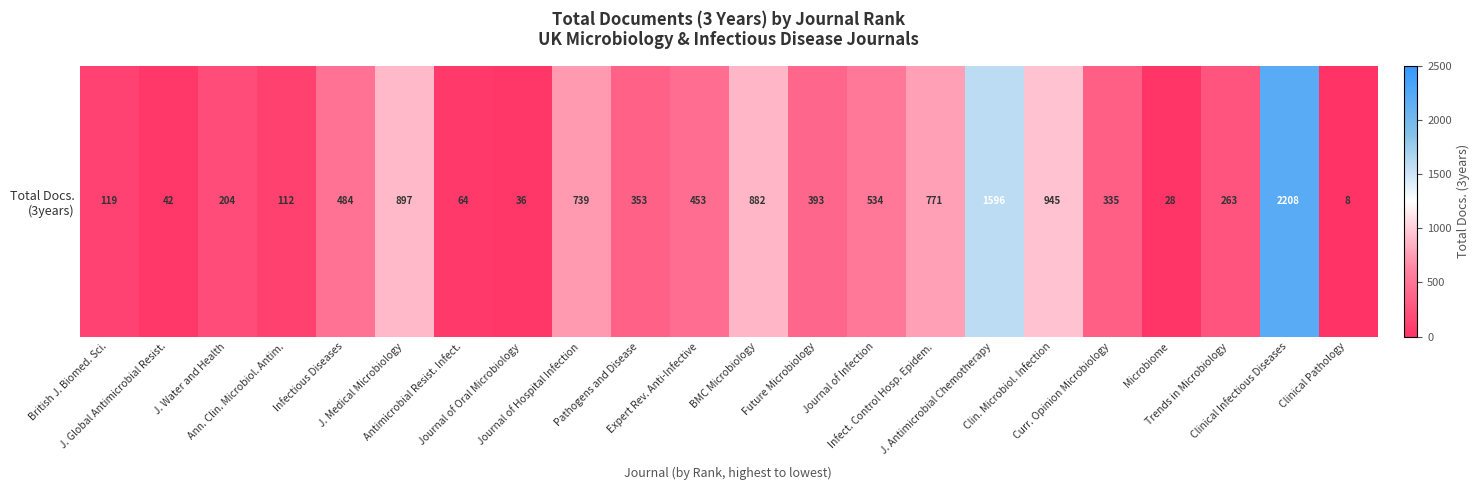

What is the difference between the maximum and minimum values?

2200